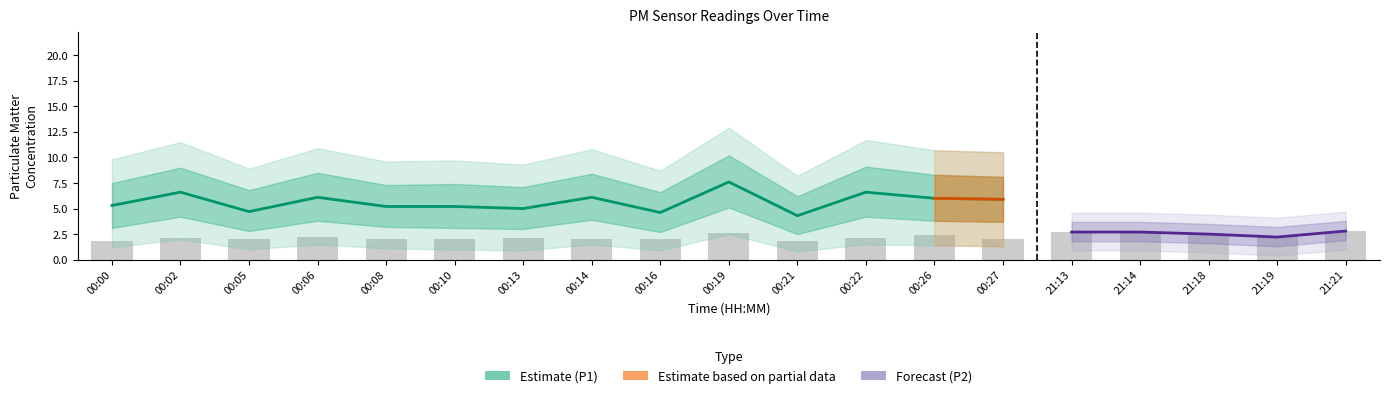

Are the bars horizontal?

No